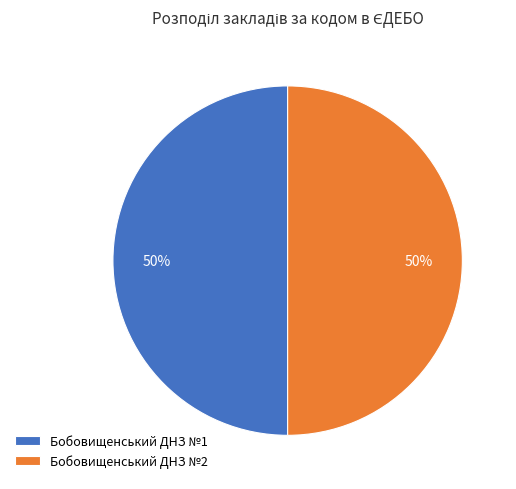

Count the number of slices in the pie.

2